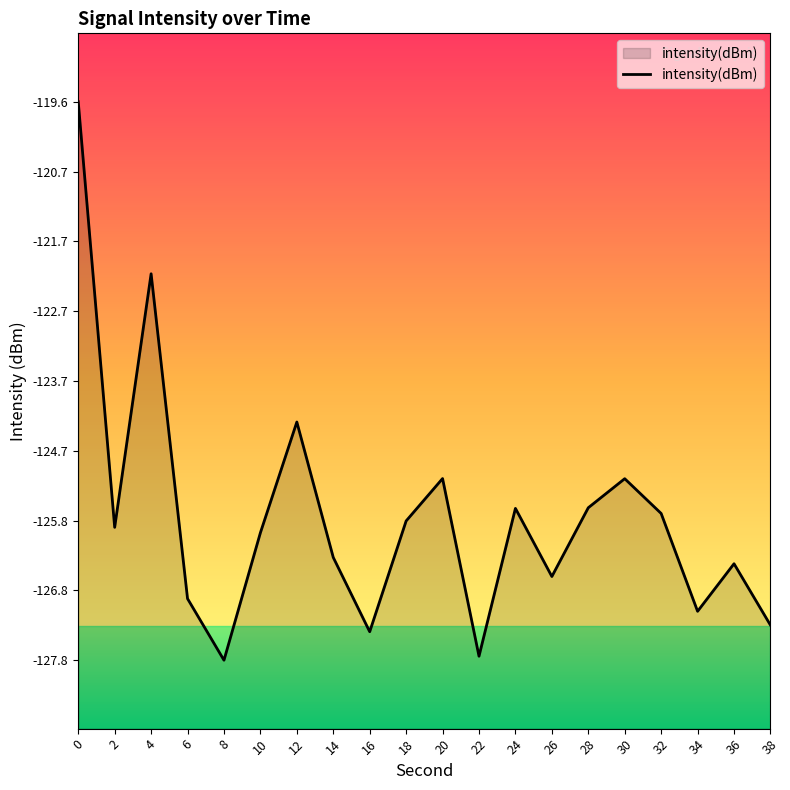

Is it true that the value at 32 is -125.7?

True